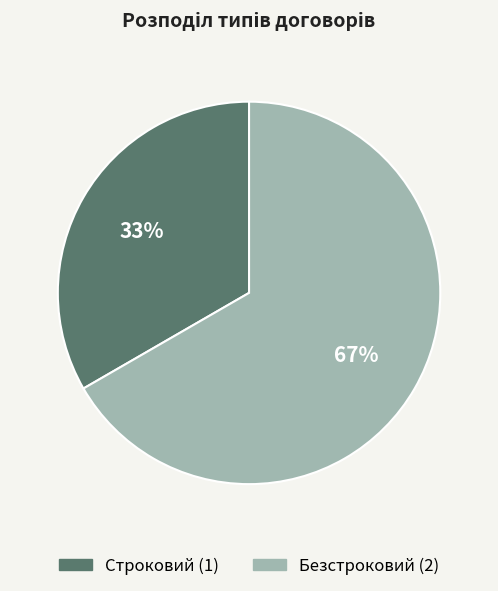

To the nearest percent, what is the combined percentage of Безстроковий and Строковий?

100%